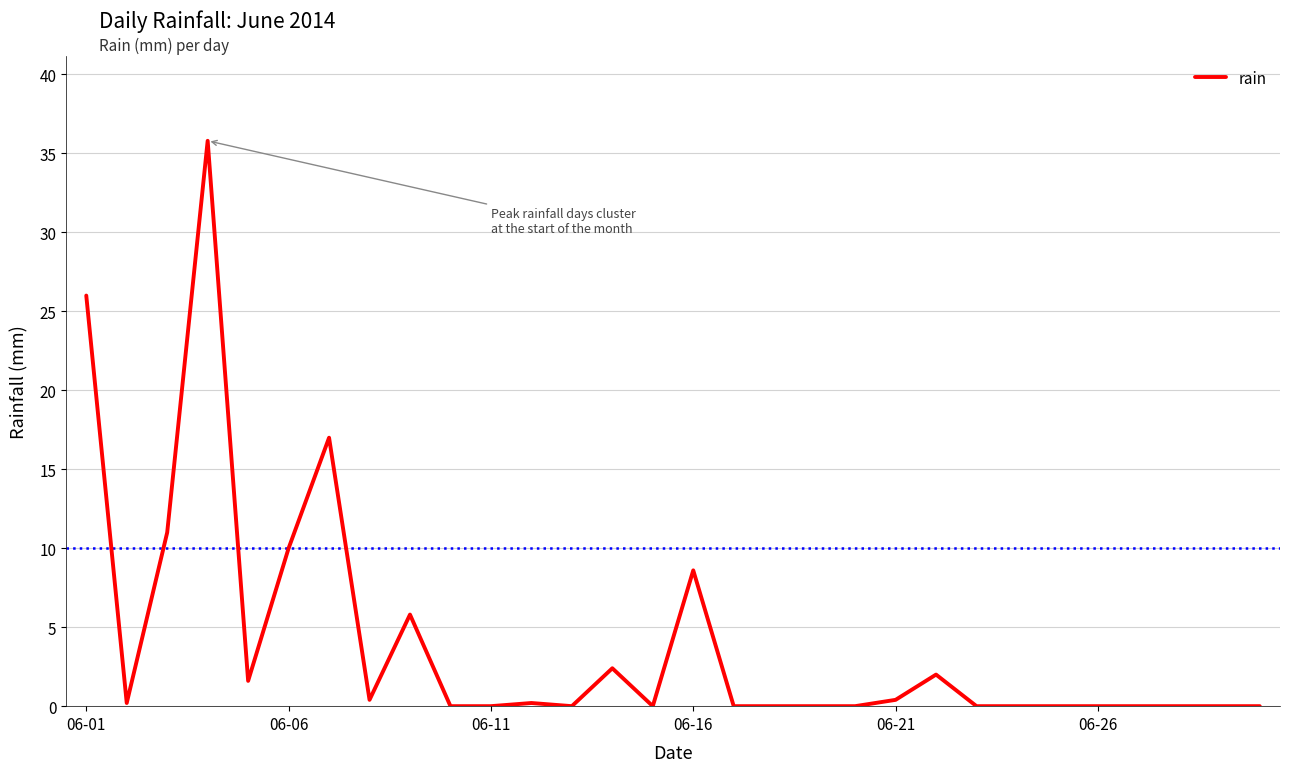

What is the difference between the maximum and minimum values?

35.8